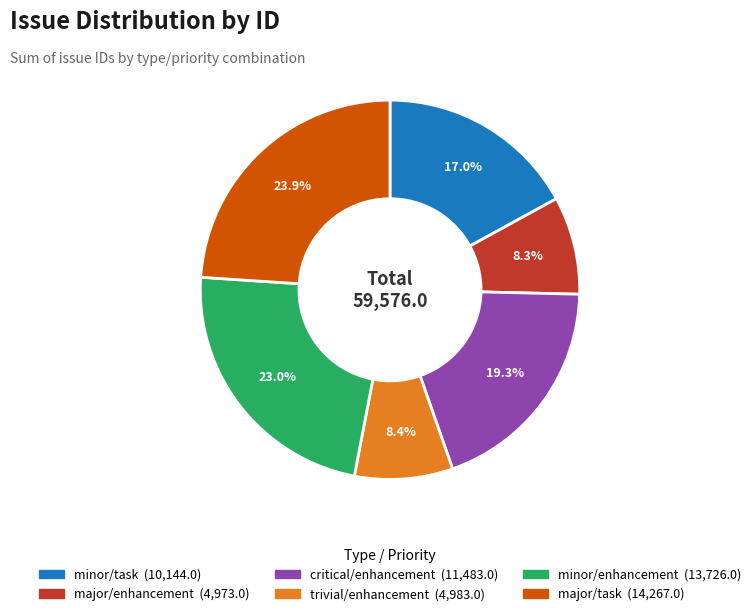

Count the number of slices in the pie.

6